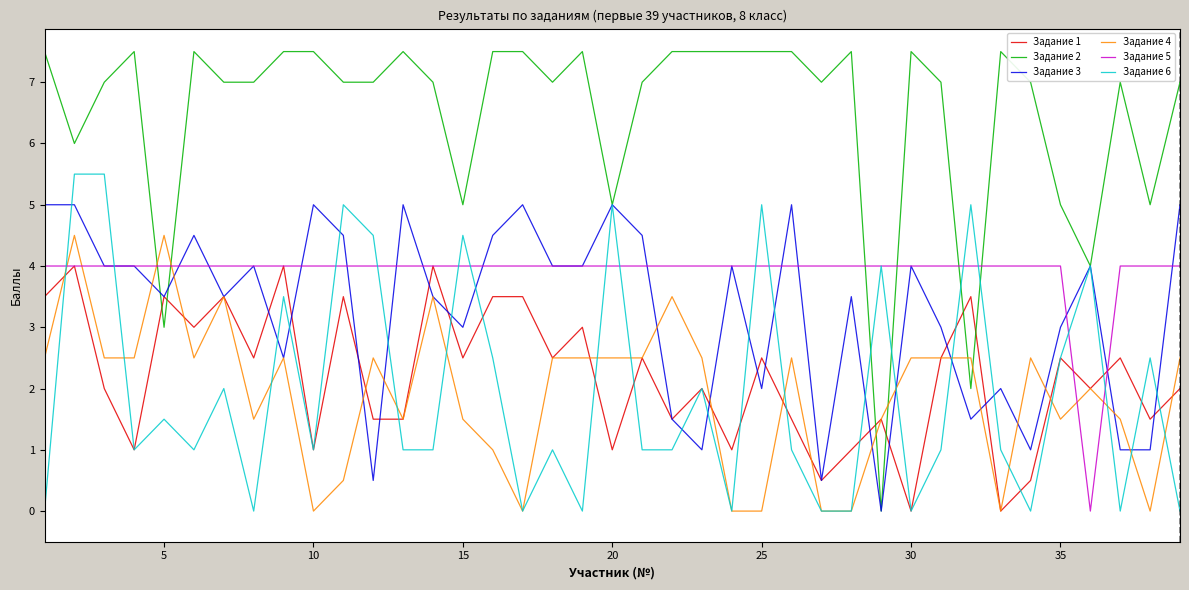

Which series has the widest spread of values?

Задание 2